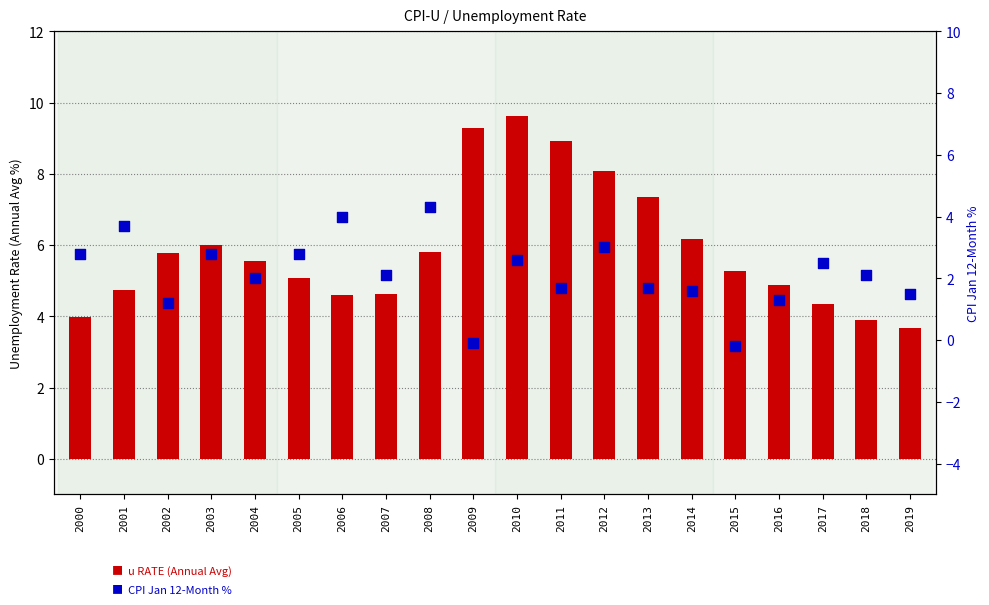

At how many categories does at least one series exceed 6?

6